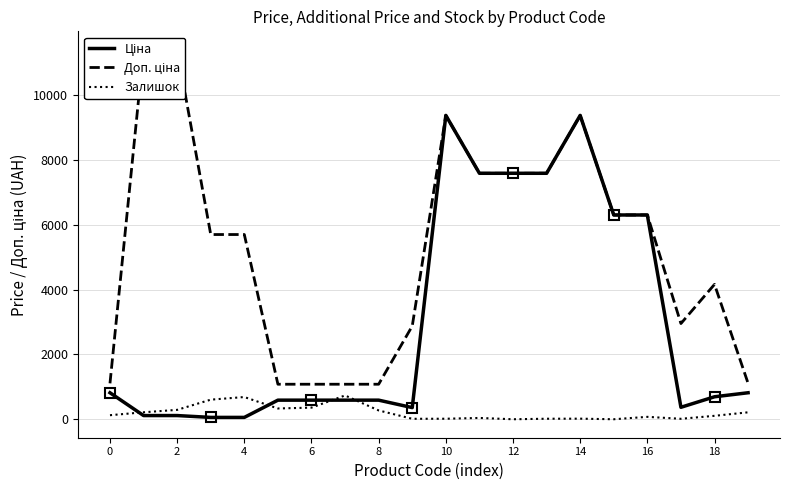

The Залишок series shows 71.6 at 8. True or false?

False